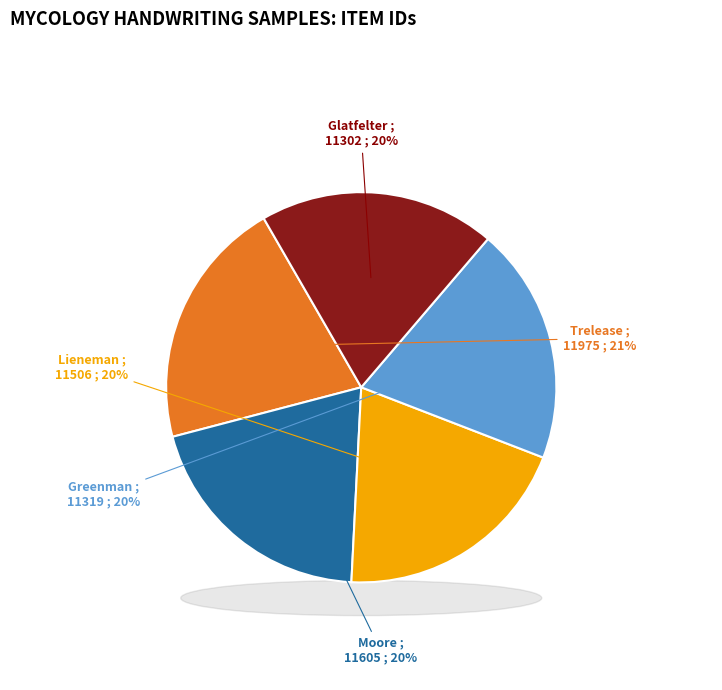

What percentage do Moore, George T. (Secretary) and Glatfelter, N. M. together represent?

39.7%